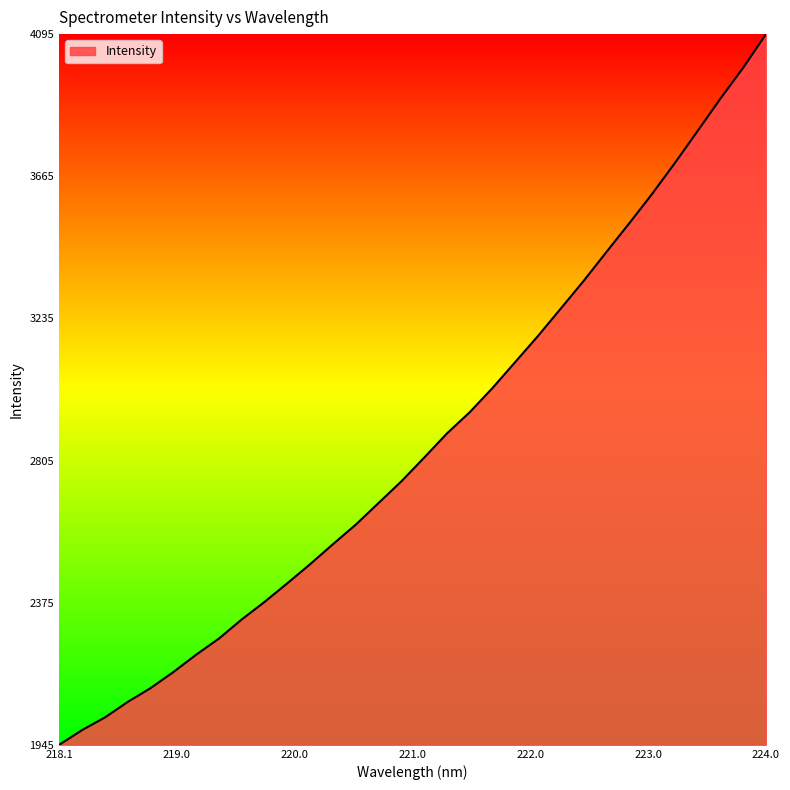

What is the sum of all values?

91671.8